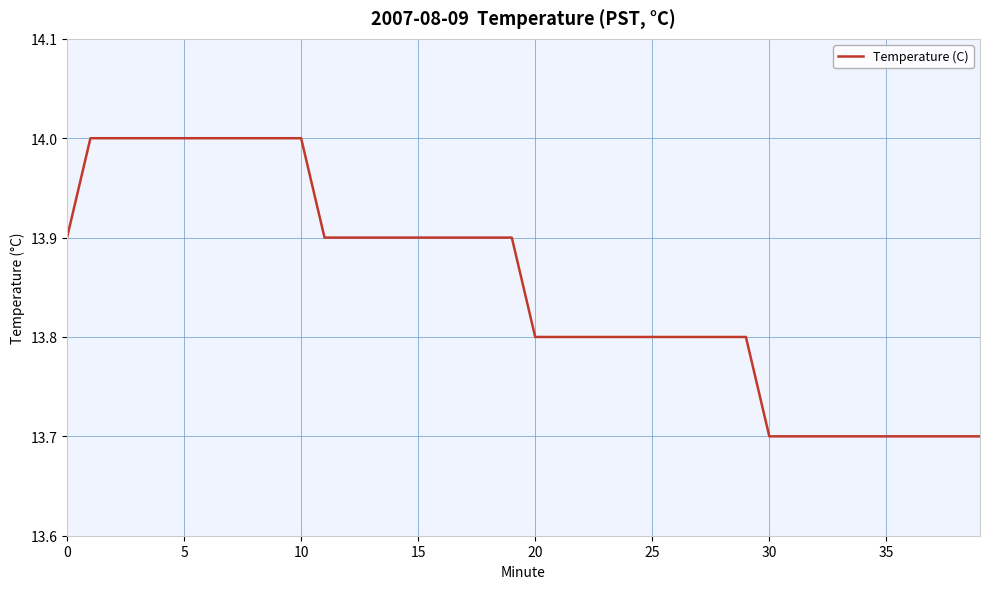

What is the smallest value displayed?

13.7